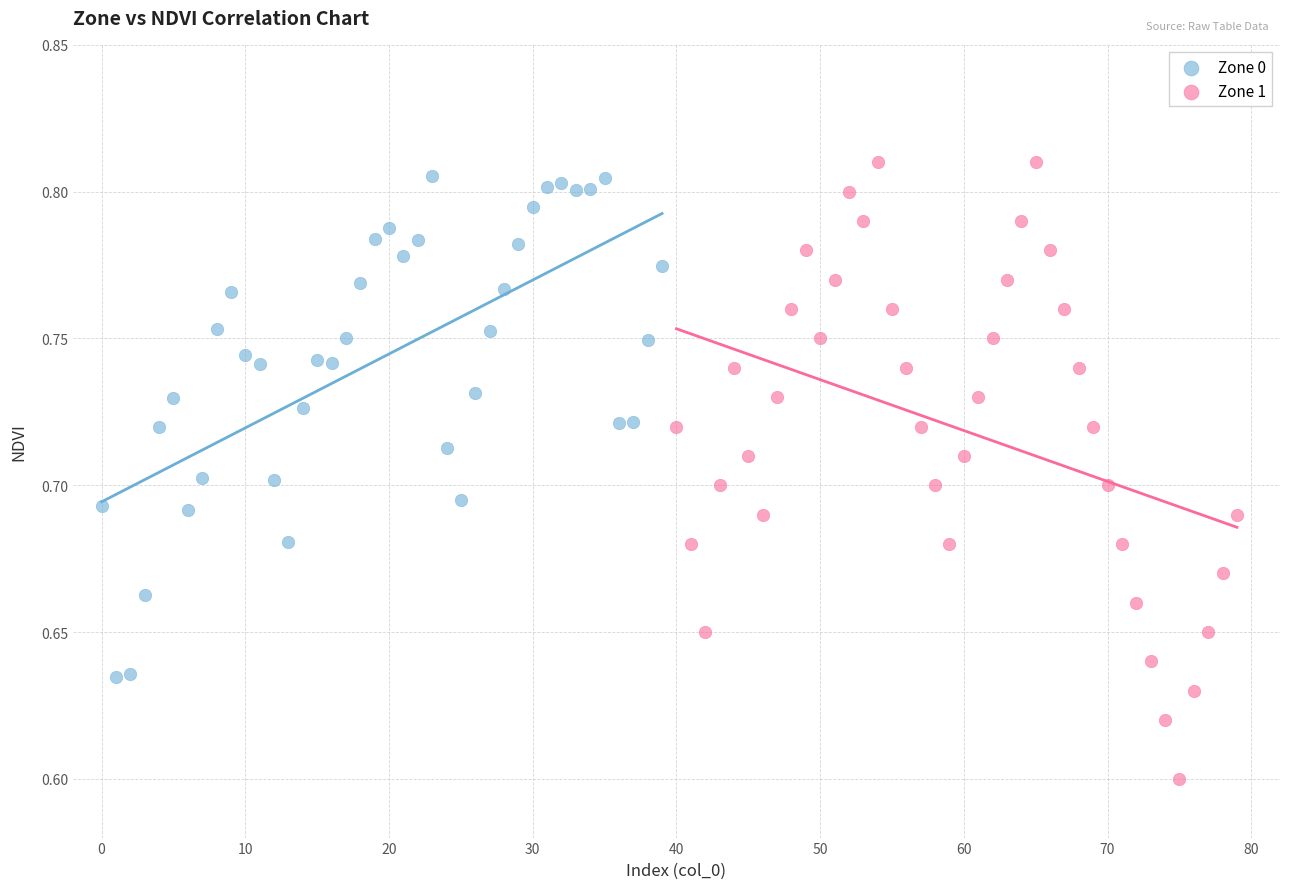

Which series reaches the minimum Y coordinate?

Zone 1